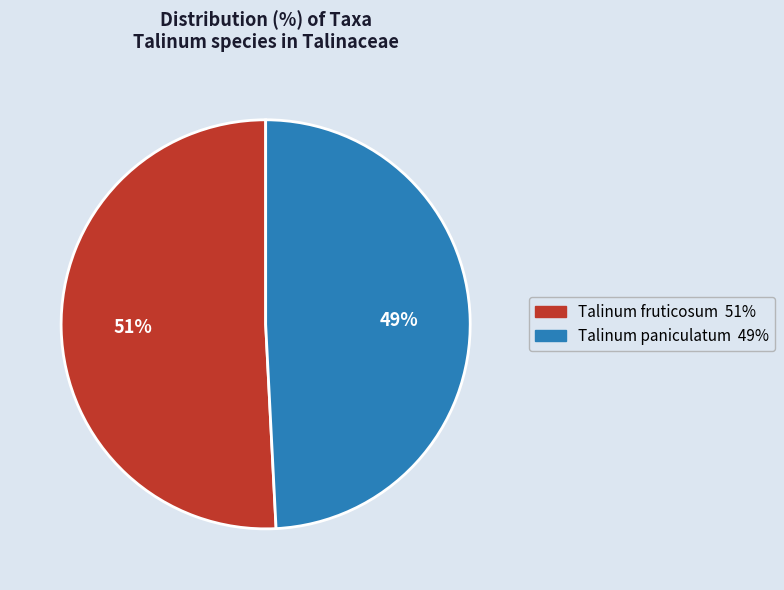

Which category has the biggest portion of the pie?

Talinum fruticosum